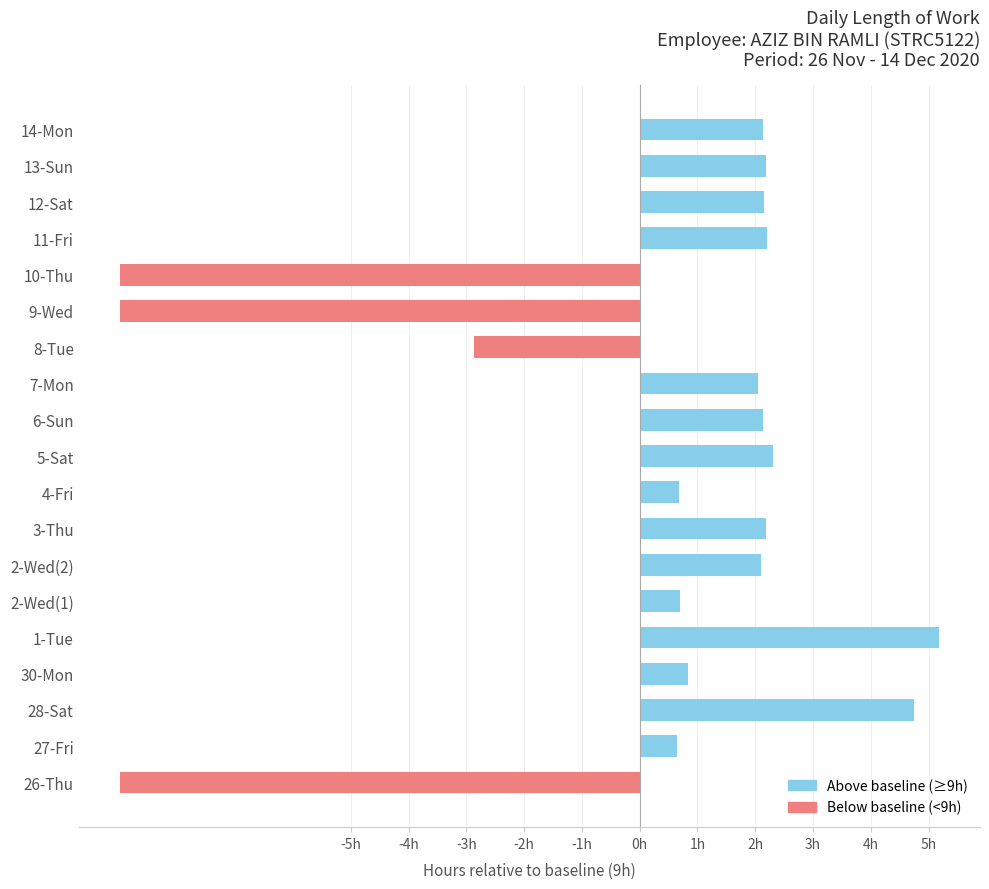

Are the bars horizontal?

Yes